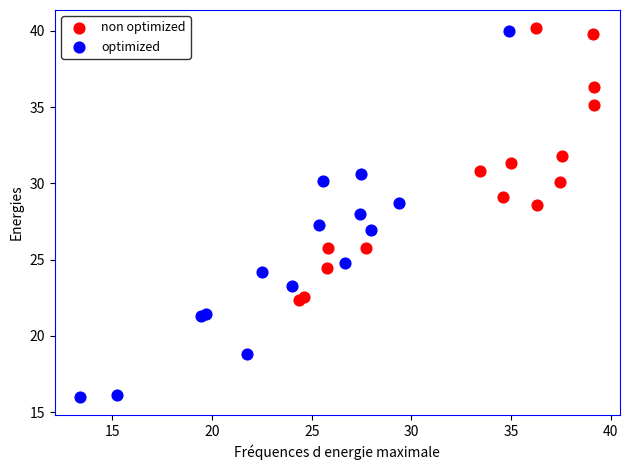

Which series reaches the minimum Y coordinate?

optimized